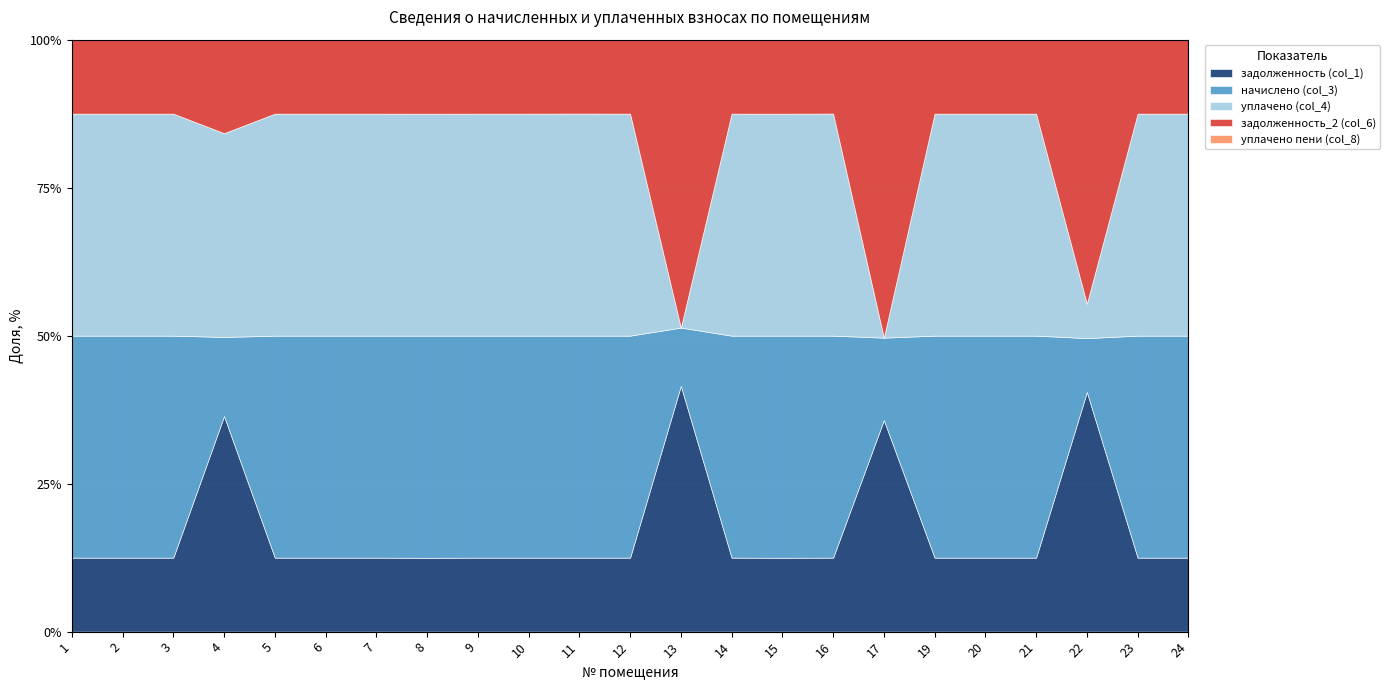

What is the difference between the задолженность_2 (col_6) values at 24 and 13?

3443.2